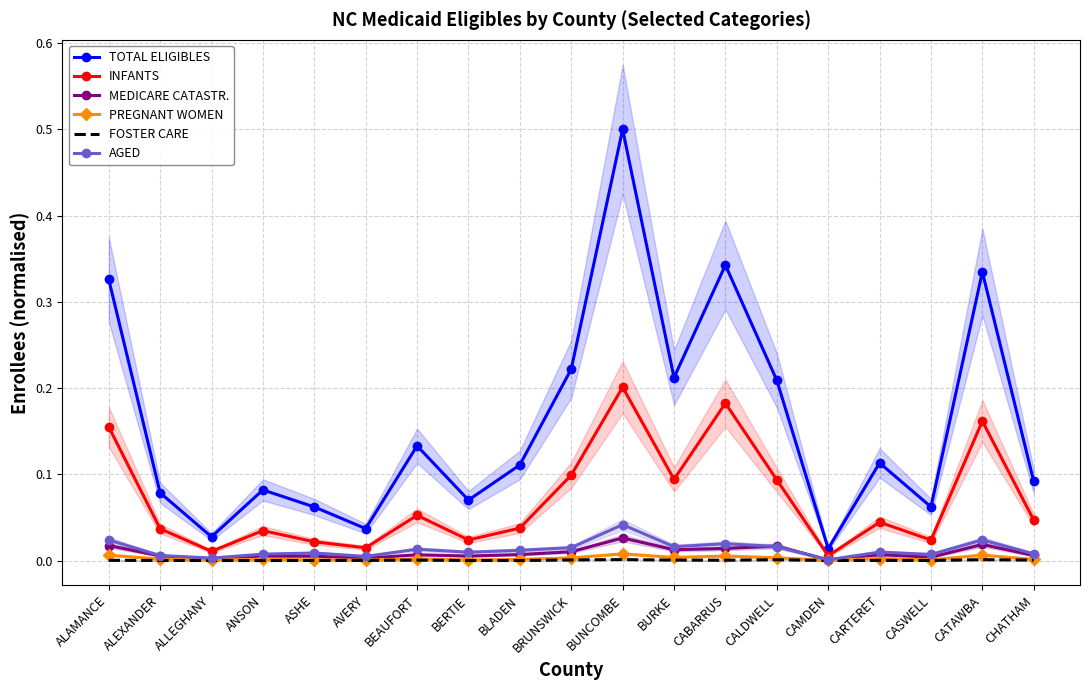

How many lines are shown in the chart?

6